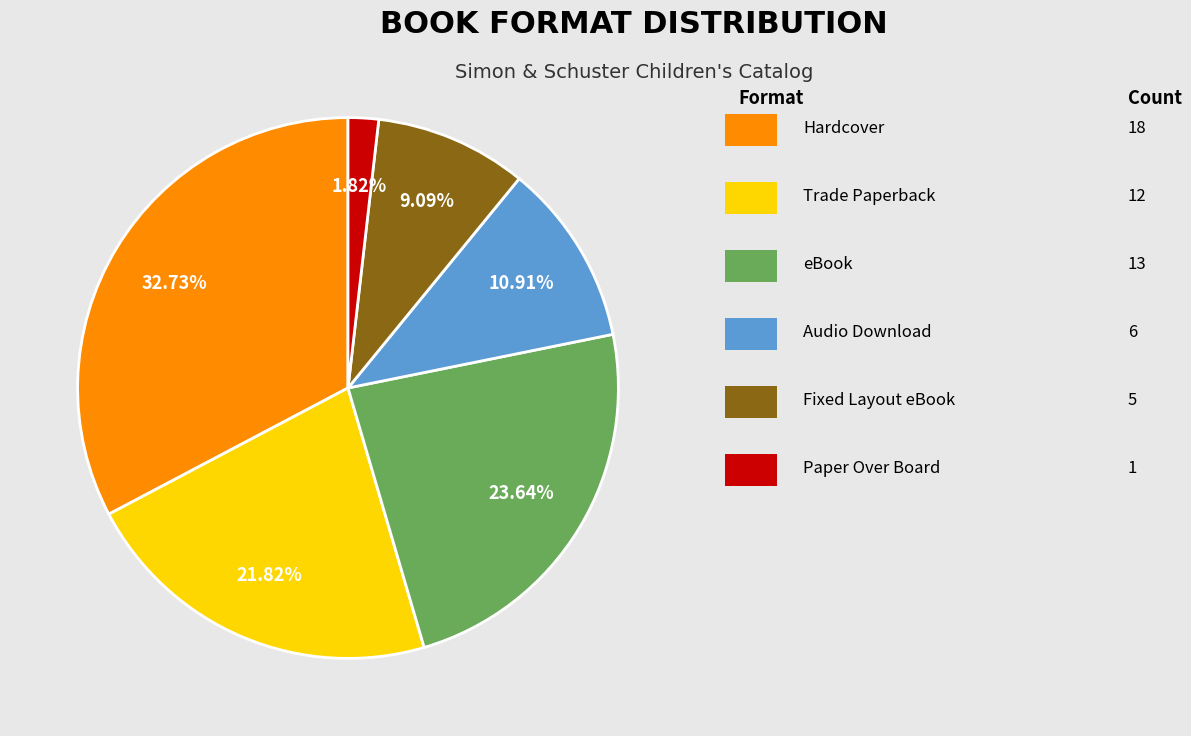

Does any single category account for the majority?

No